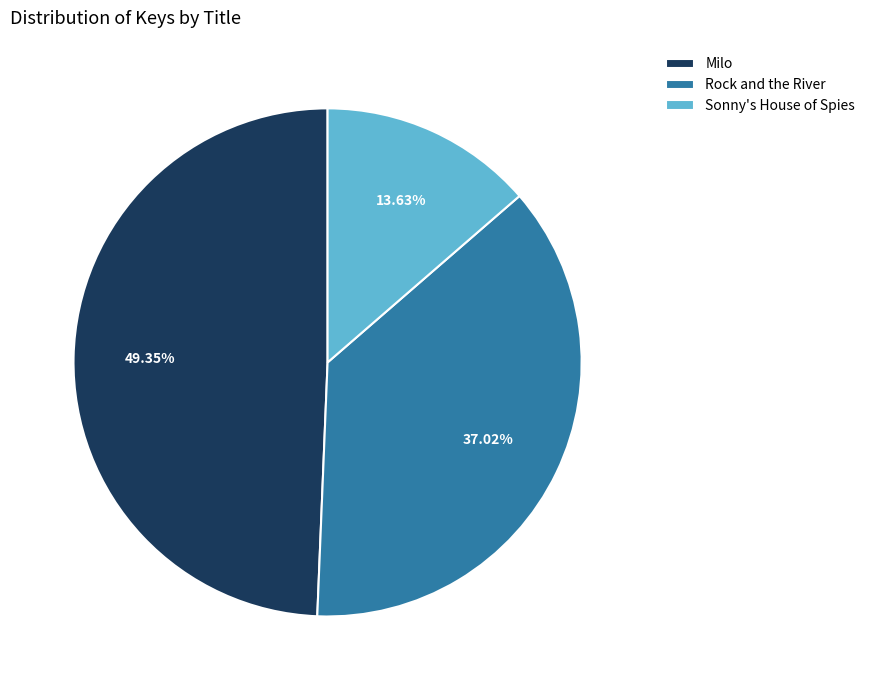

What percentage is the Sonny's House of Spies slice, to the nearest percent?

14%